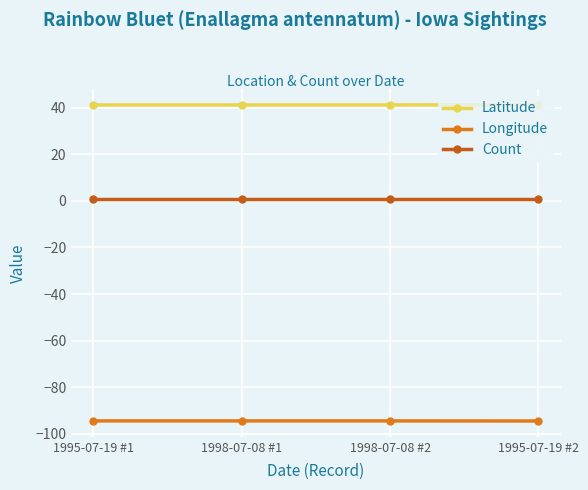

List the series in order of their peak value, highest first.

Latitude, Count, Longitude